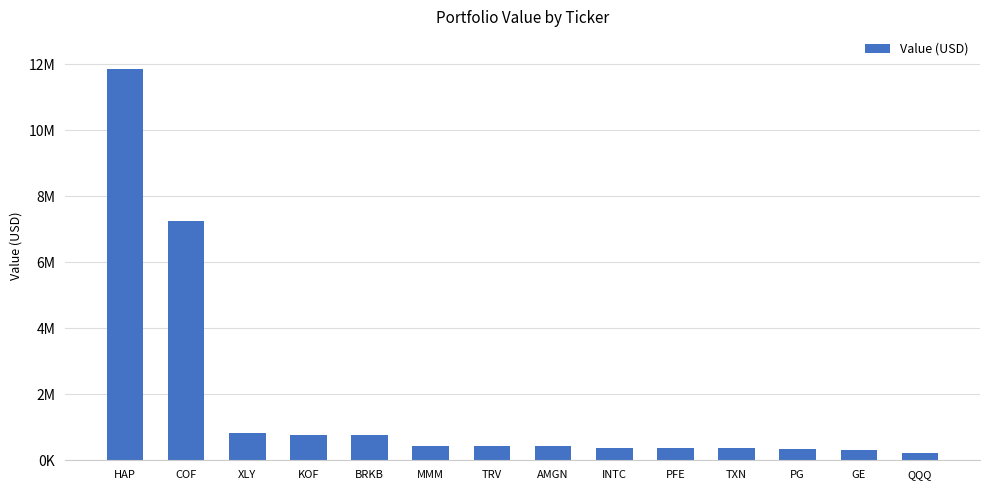

Are the bars grouped side by side (vs. stacked)?

No